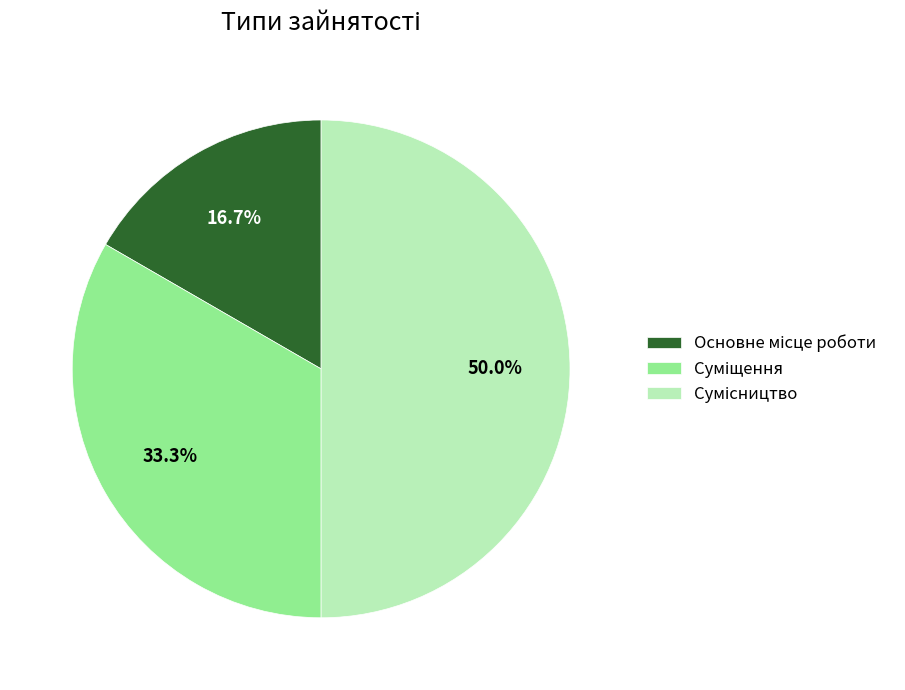

To the nearest percent, what is the combined percentage of Суміщення and Сумісництво?

83%